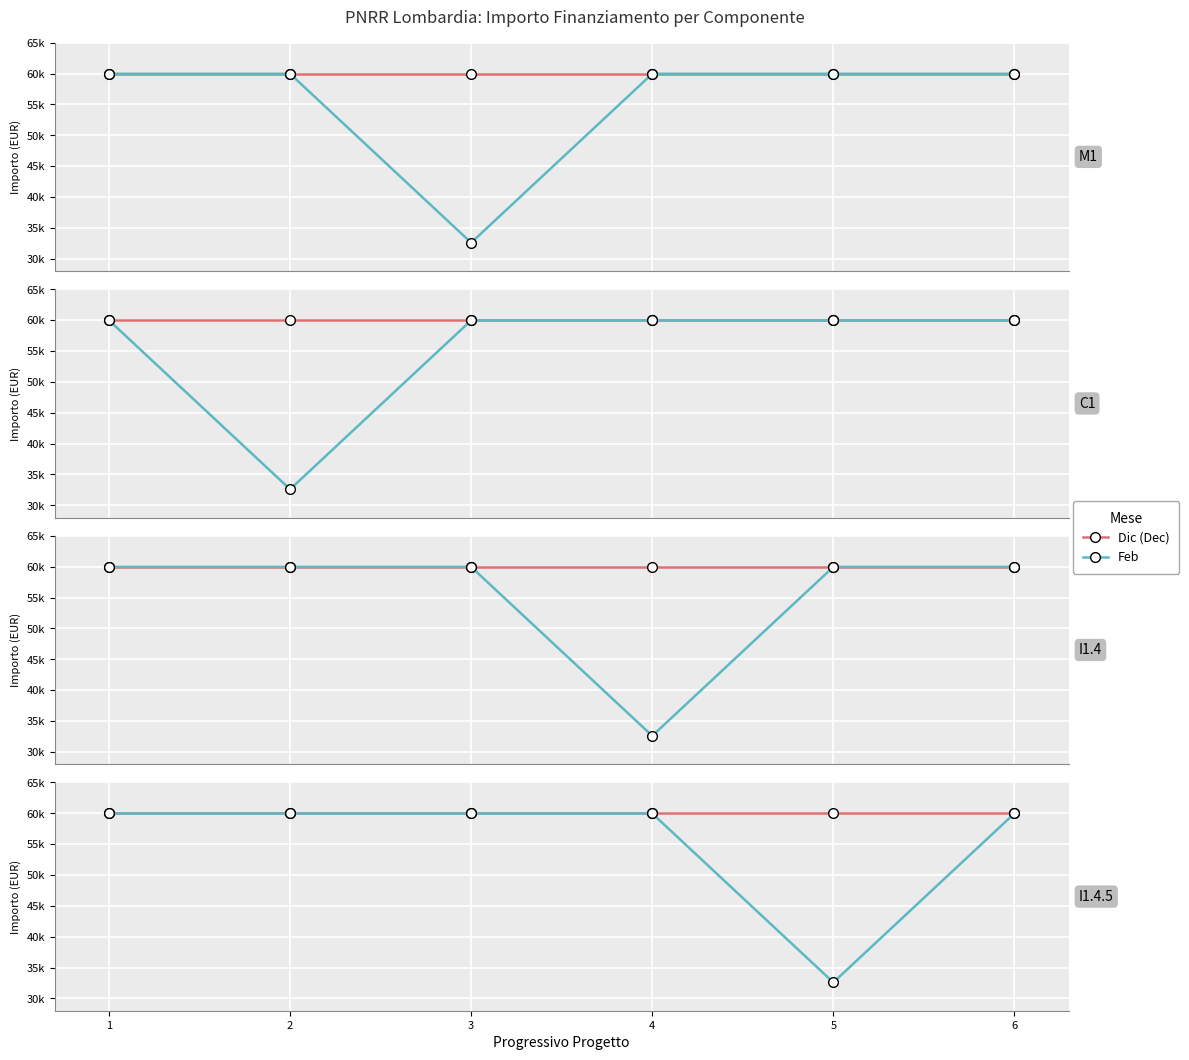

What is the sum of the Dec values at 2 and 4?

119932